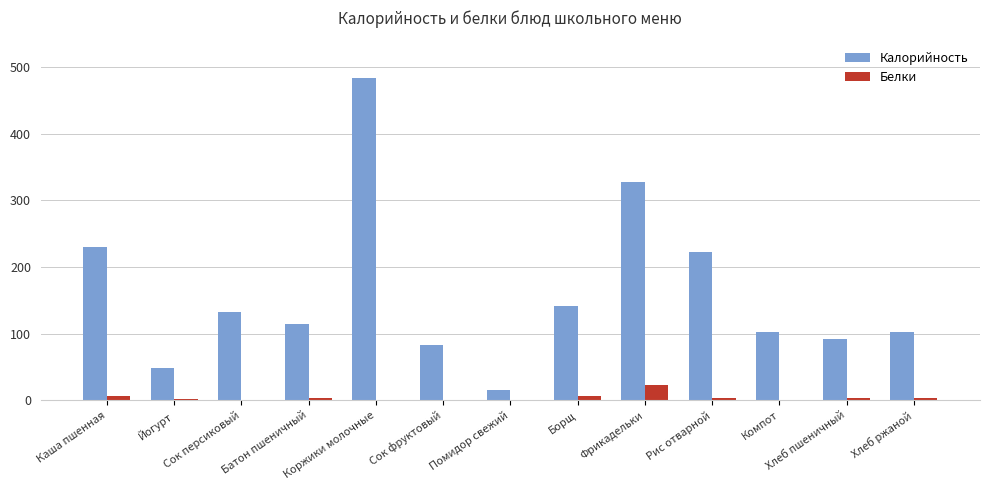

Which series has the largest total across all categories?

Калорийность